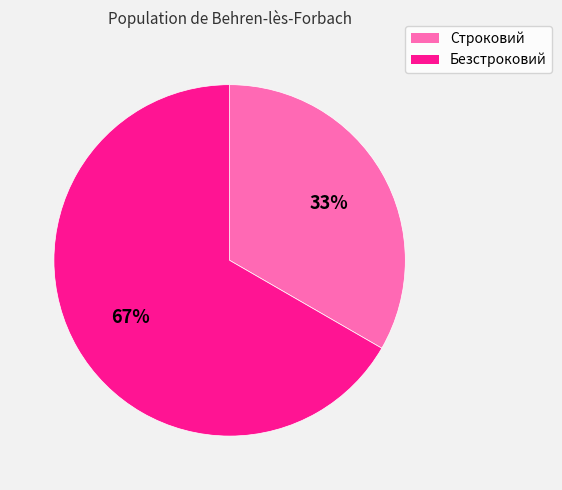

How many slices are in this pie chart?

2